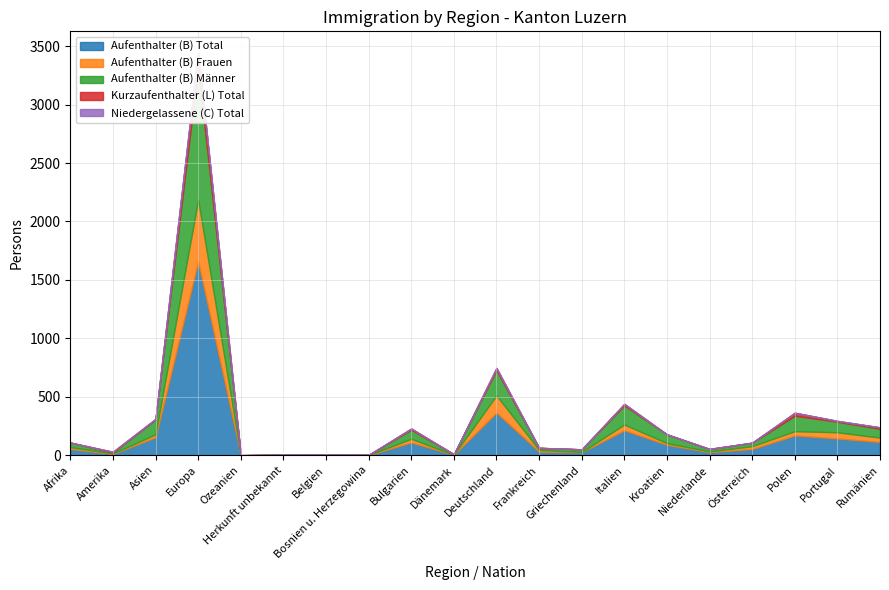

The value of Aufenthalter (B) Frauen at Niederlande is 6. True or false?

True